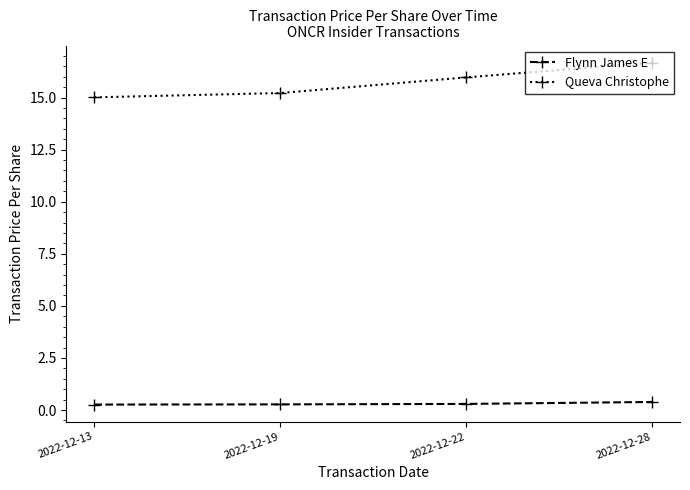

What is the sum of the Queva Christophe values at 2022-12-19 and 2022-12-13?

30.2